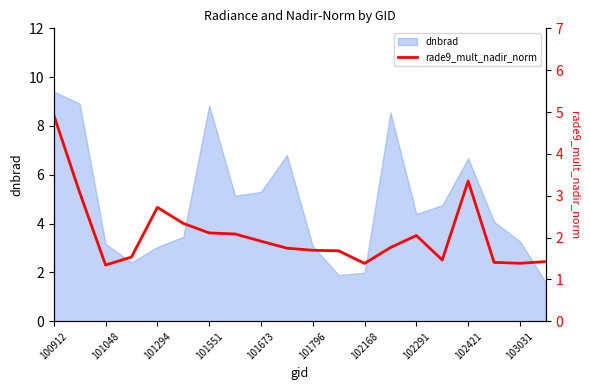

What is the change in value from 11 to 17?

-0.3